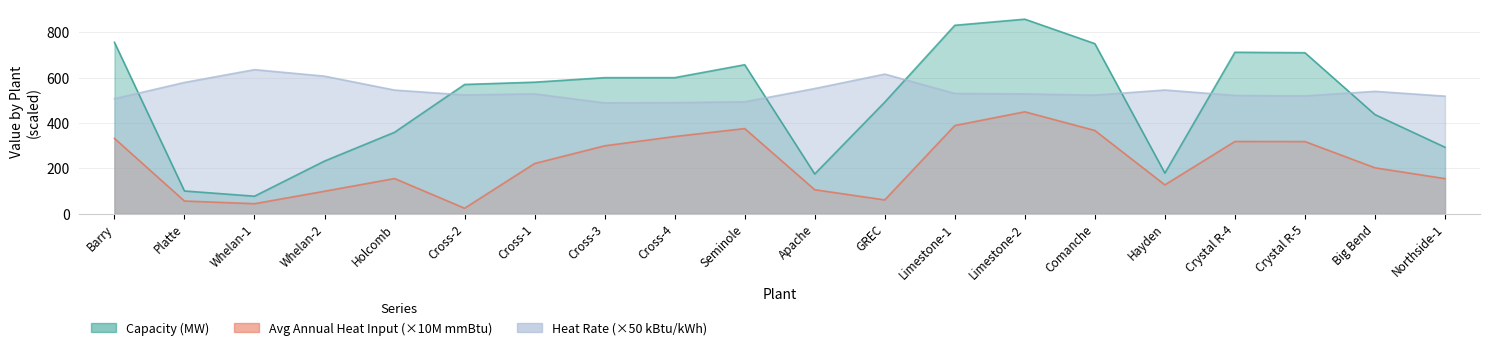

What is the minimum value shown in the chart?

23.9